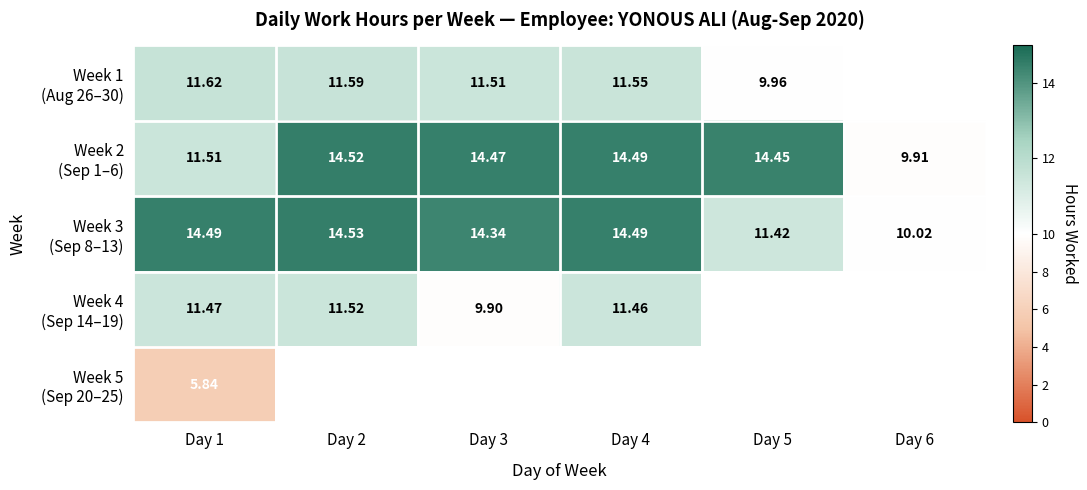

Is it true that Week 2 (Sep 1–6) equals 9.9 at Day 5?

False